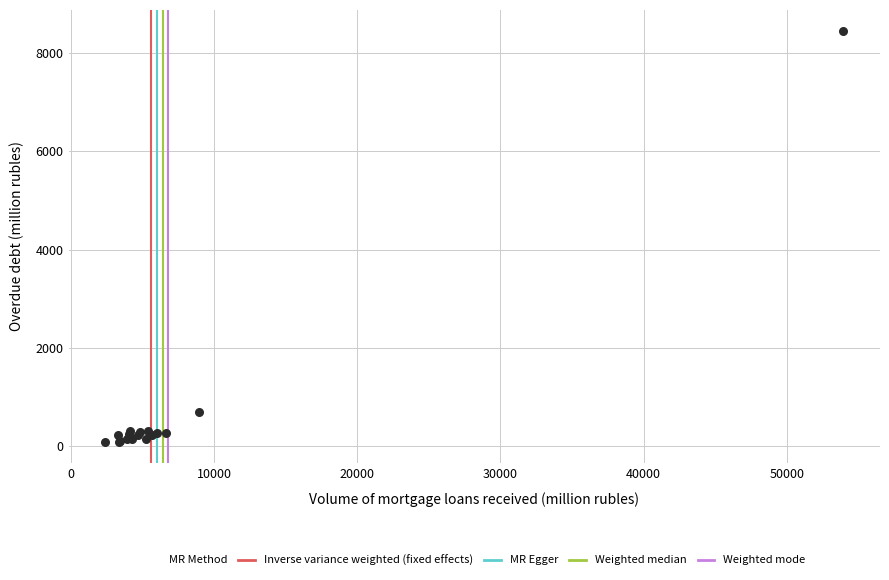

What Y value in the scatter plot is closest to 4265?

680